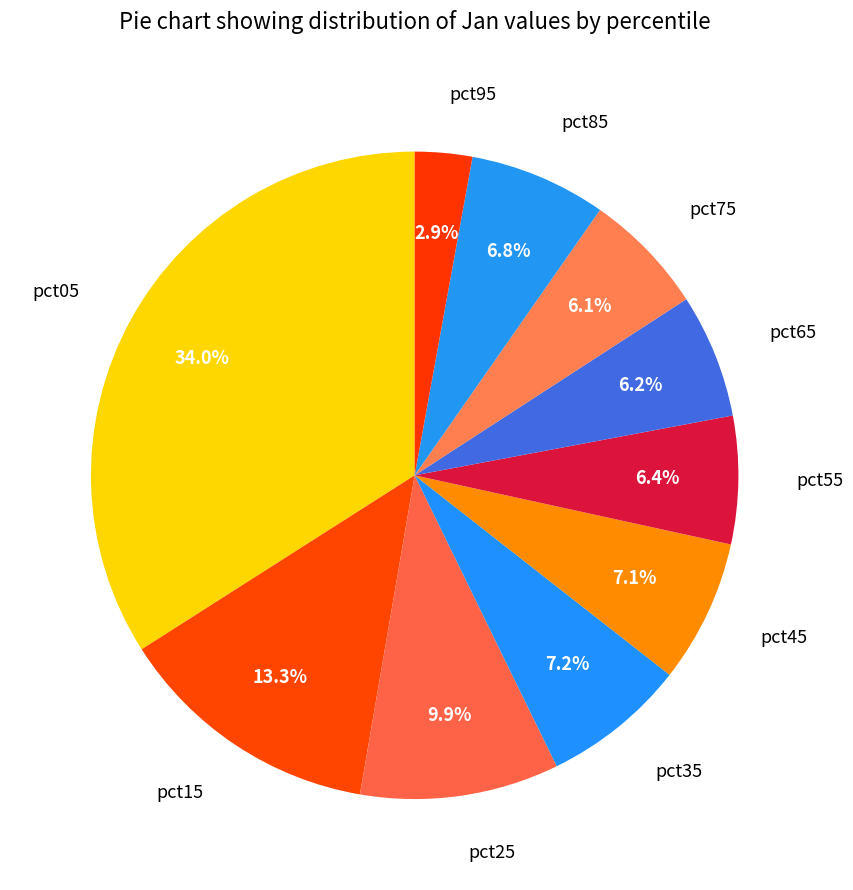

Which slice is the largest?

pct05